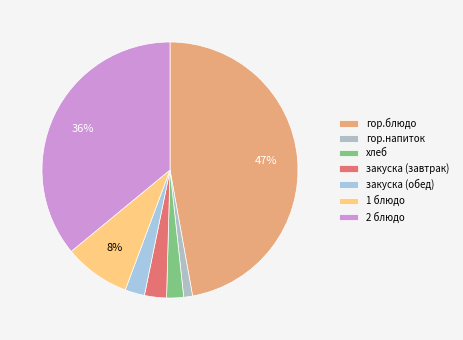

Is there a majority slice in this chart?

No